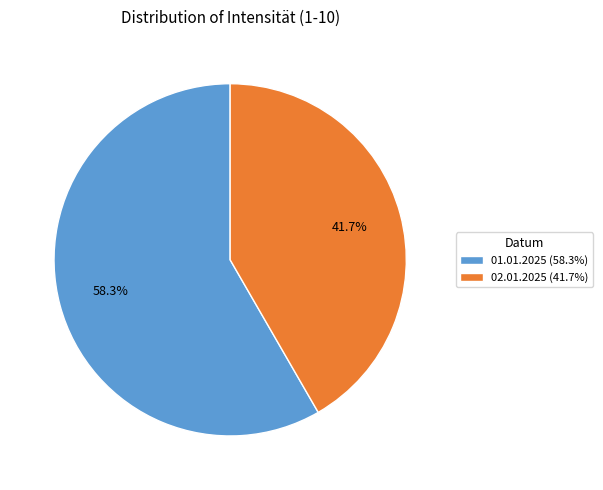

Which has a higher value, 01.01.2025 (58.3%) or 02.01.2025 (41.7%)?

01.01.2025 (58.3%)